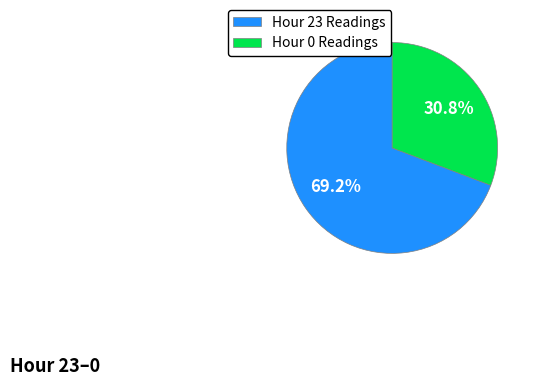

Does Hour 23 account for over 50% of the chart?

Yes